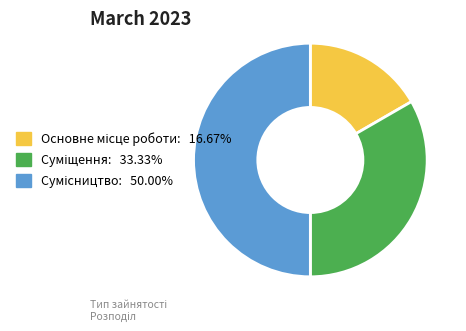

Is there any slice that represents more than half of the pie?

No